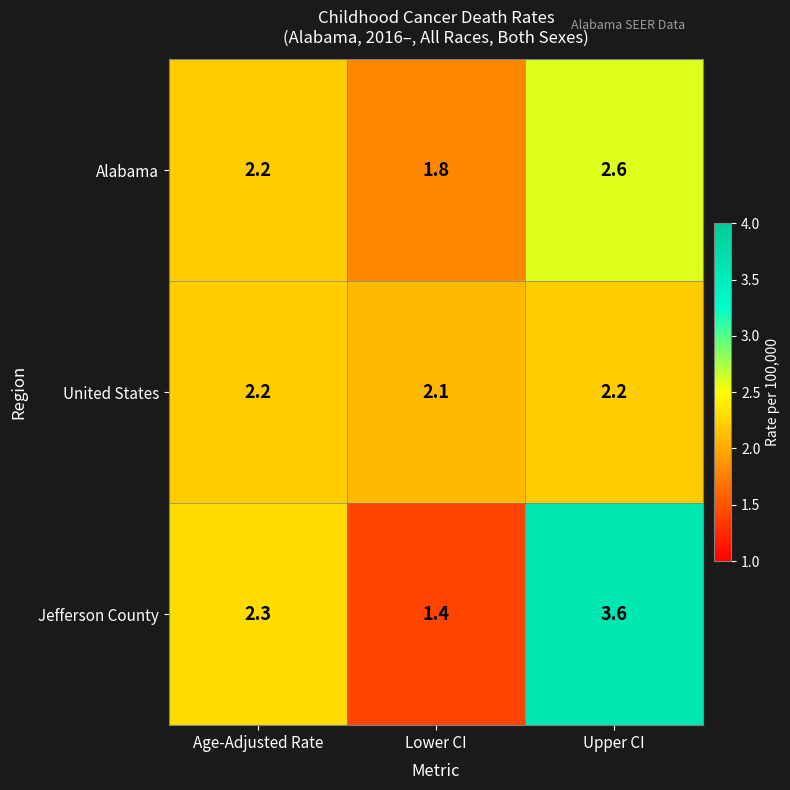

Which series has the largest total across all categories?

Jefferson County